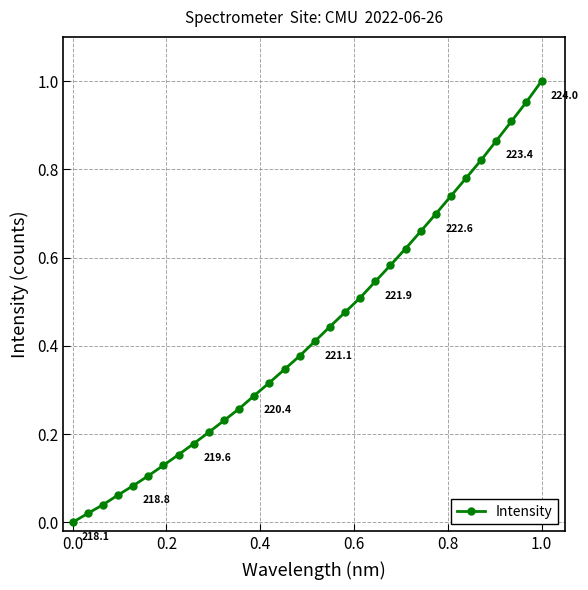

What is the sum of all values?

13.8